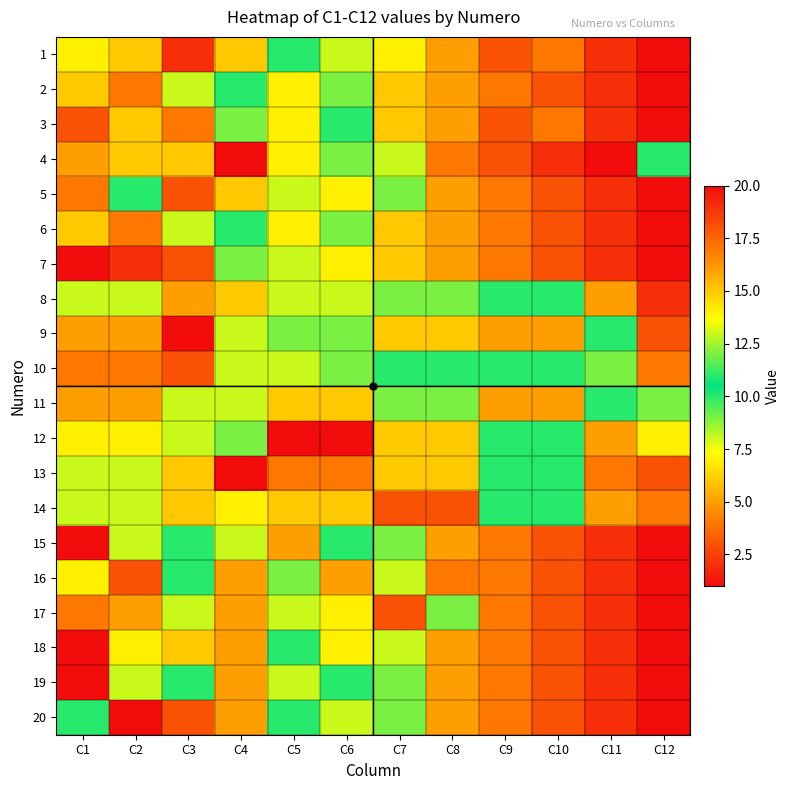

Reading right to left, extract all data points from this chart.

1: C12=20	C11=19	C10=17	C9=18	C8=16	C7=14	C6=13	C5=11	C4=15	C3=2	C2=6	C1=7
2: C12=20	C11=19	C10=18	C9=17	C8=16	C7=15	C6=9	C5=14	C4=11	C3=8	C2=4	C1=6
3: C12=20	C11=19	C10=17	C9=18	C8=16	C7=15	C6=11	C5=14	C4=9	C3=4	C2=6	C1=3
4: C12=11	C11=20	C10=19	C9=18	C8=17	C7=13	C6=9	C5=7	C4=1	C3=15	C2=6	C1=5
5: C12=20	C11=19	C10=18	C9=17	C8=16	C7=9	C6=14	C5=13	C4=15	C3=3	C2=10	C1=4
6: C12=20	C11=19	C10=18	C9=17	C8=16	C7=15	C6=9	C5=14	C4=11	C3=8	C2=4	C1=6
7: C12=20	C11=19	C10=18	C9=17	C8=16	C7=15	C6=14	C5=13	C4=12	C3=3	C2=2	C1=1
8: C12=2	C11=5	C10=10	C9=10	C8=12	C7=12	C6=13	C5=13	C4=6	C3=16	C2=8	C1=8
9: C12=3	C11=11	C10=5	C9=5	C8=6	C7=6	C6=12	C5=12	C4=13	C3=1	C2=16	C1=16
10: C12=4	C11=9	C10=10	C9=10	C8=11	C7=11	C6=12	C5=13	C4=13	C3=18	C2=17	C1=17
11: C12=9	C11=10	C10=5	C9=5	C8=12	C7=12	C6=6	C5=6	C4=13	C3=8	C2=16	C1=16
12: C12=7	C11=5	C10=10	C9=10	C8=6	C7=6	C6=1	C5=1	C4=12	C3=8	C2=14	C1=14
13: C12=3	C11=17	C10=11	C9=11	C8=6	C7=6	C6=4	C5=4	C4=1	C3=15	C2=13	C1=13
14: C12=17	C11=16	C10=10	C9=10	C8=18	C7=18	C6=6	C5=6	C4=14	C3=15	C2=8	C1=8
15: C12=20	C11=19	C10=18	C9=17	C8=5	C7=9	C6=11	C5=16	C4=13	C3=10	C2=8	C1=1
16: C12=20	C11=19	C10=18	C9=17	C8=4	C7=13	C6=5	C5=9	C4=16	C3=11	C2=3	C1=14
17: C12=20	C11=19	C10=18	C9=17	C8=12	C7=3	C6=7	C5=8	C4=16	C3=13	C2=5	C1=4
18: C12=20	C11=19	C10=18	C9=17	C8=16	C7=13	C6=14	C5=11	C4=5	C3=6	C2=7	C1=1
19: C12=20	C11=19	C10=18	C9=17	C8=5	C7=9	C6=11	C5=13	C4=16	C3=10	C2=8	C1=1
20: C12=20	C11=19	C10=18	C9=17	C8=16	C7=9	C6=13	C5=11	C4=5	C3=3	C2=1	C1=10